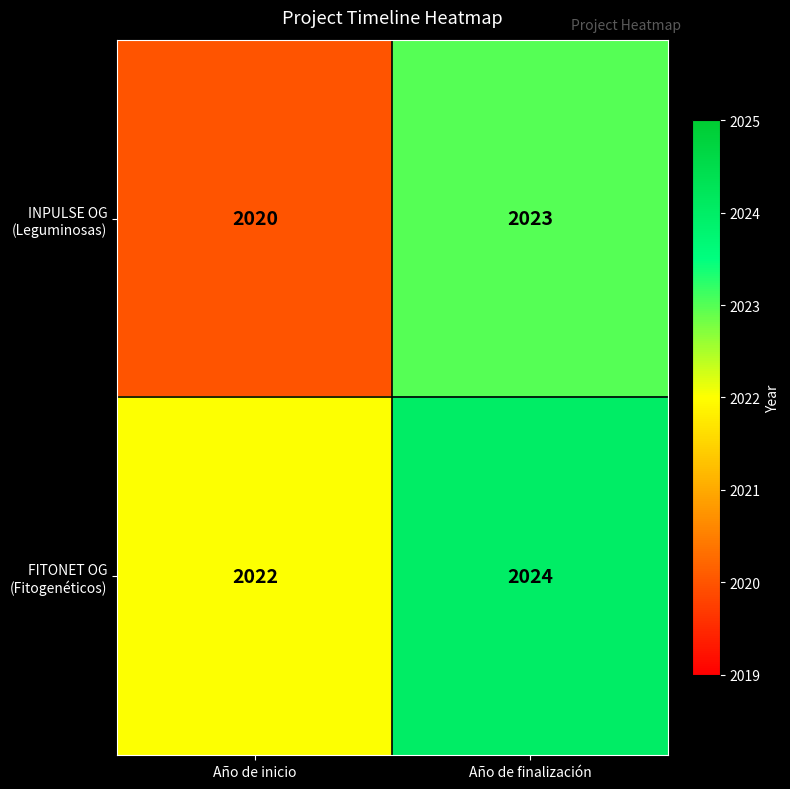

Which label corresponds to the smallest value in the chart?

Año de inicio